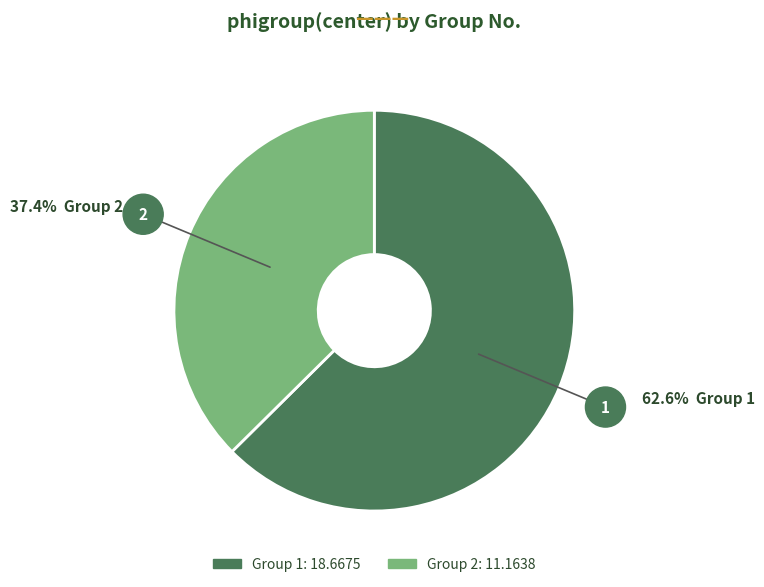

Is there any slice that represents more than half of the pie?

Yes